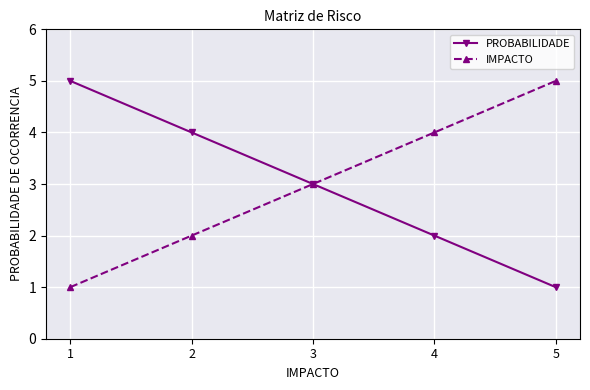

What is the average value of the IMPACTO series?

3